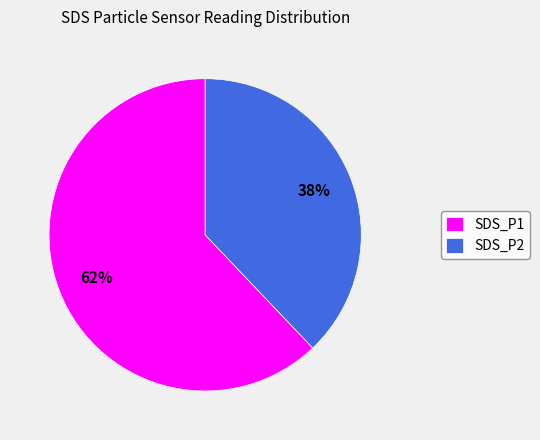

How many segments does this pie chart have?

2